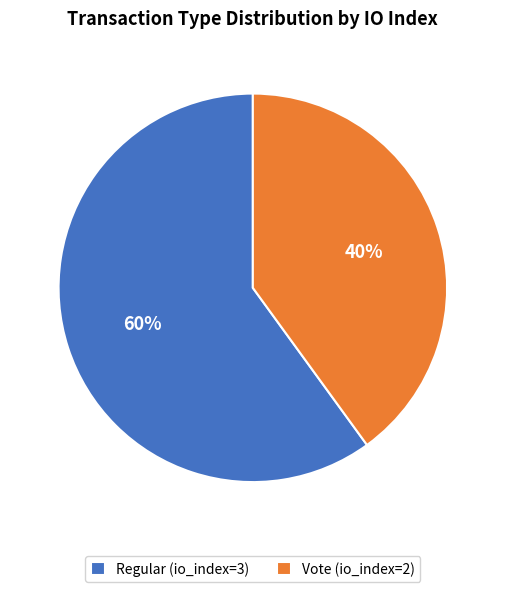

Between Regular (io_index=3) and Vote (io_index=2), which is larger?

Regular (io_index=3)